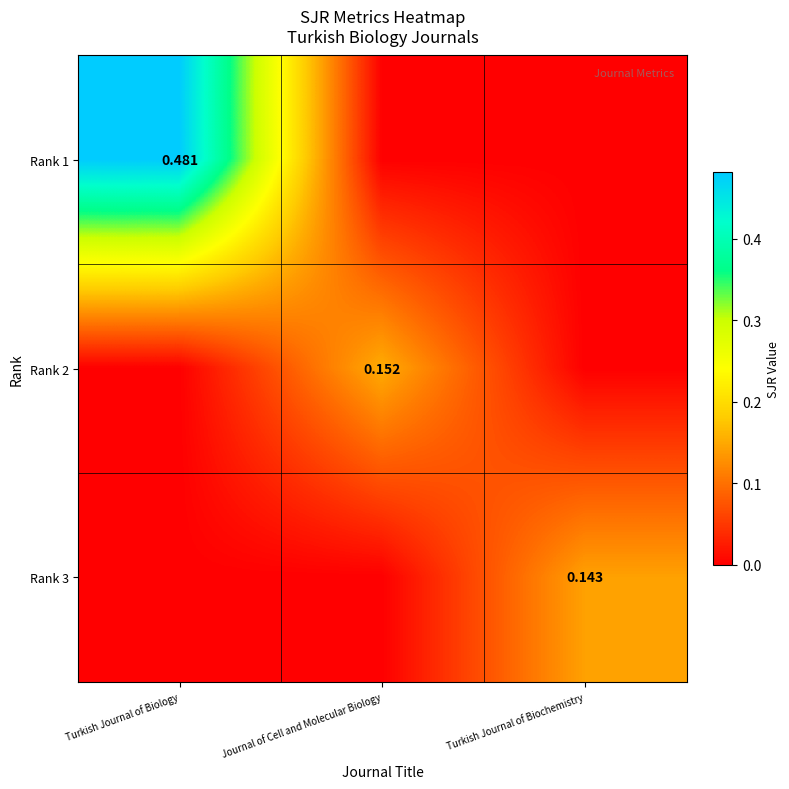

Which series has the largest total across all categories?

Rank 1